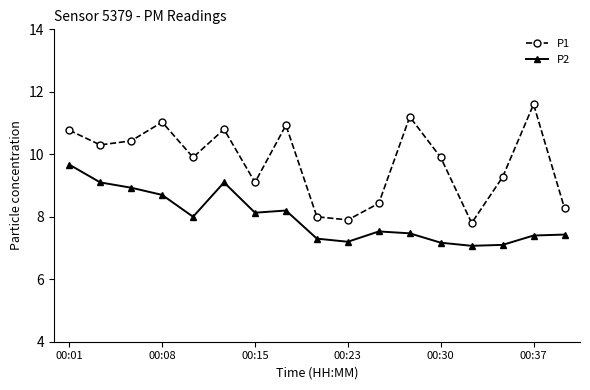

How many values in the P1 series are below 9?

5